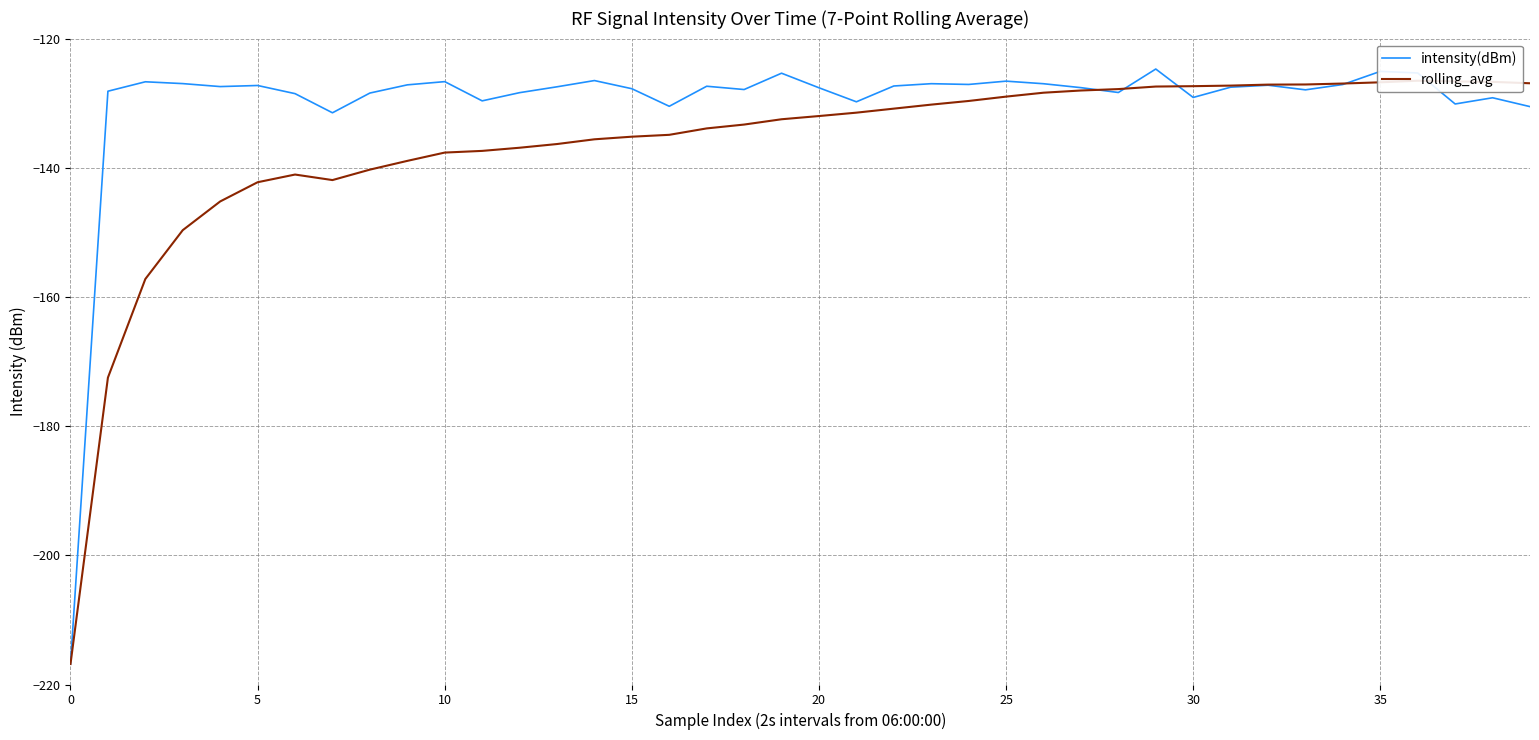

Between 12 and 21, which series saw the biggest shift?

rolling_avg